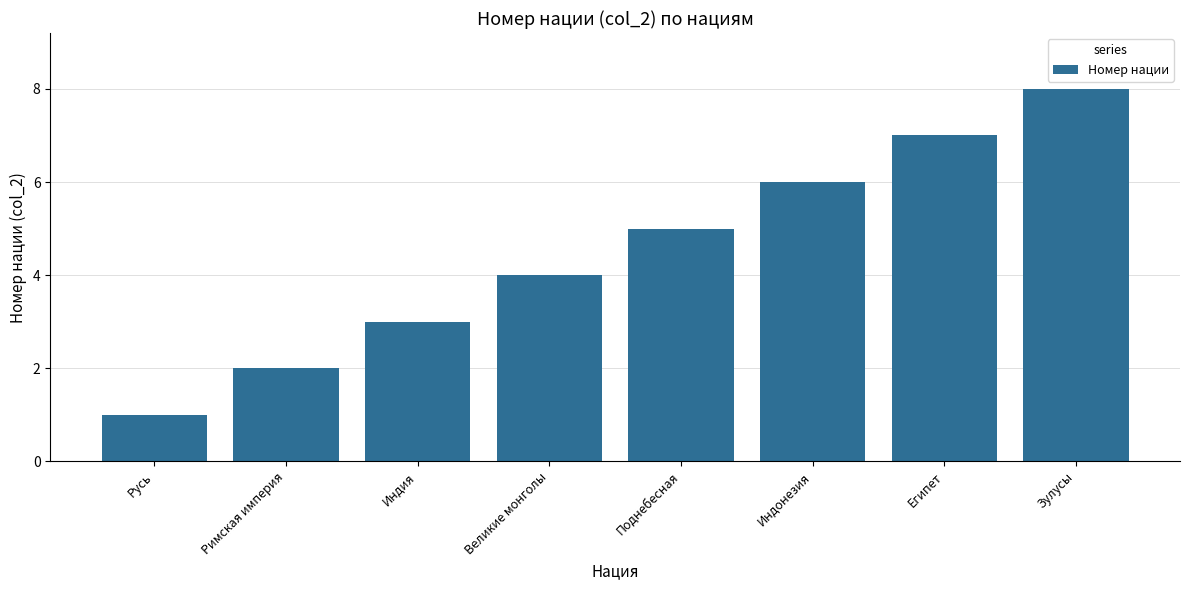

Reading left to right, what are all the values shown in this chart?

1	2	3	4	5	6	7	8